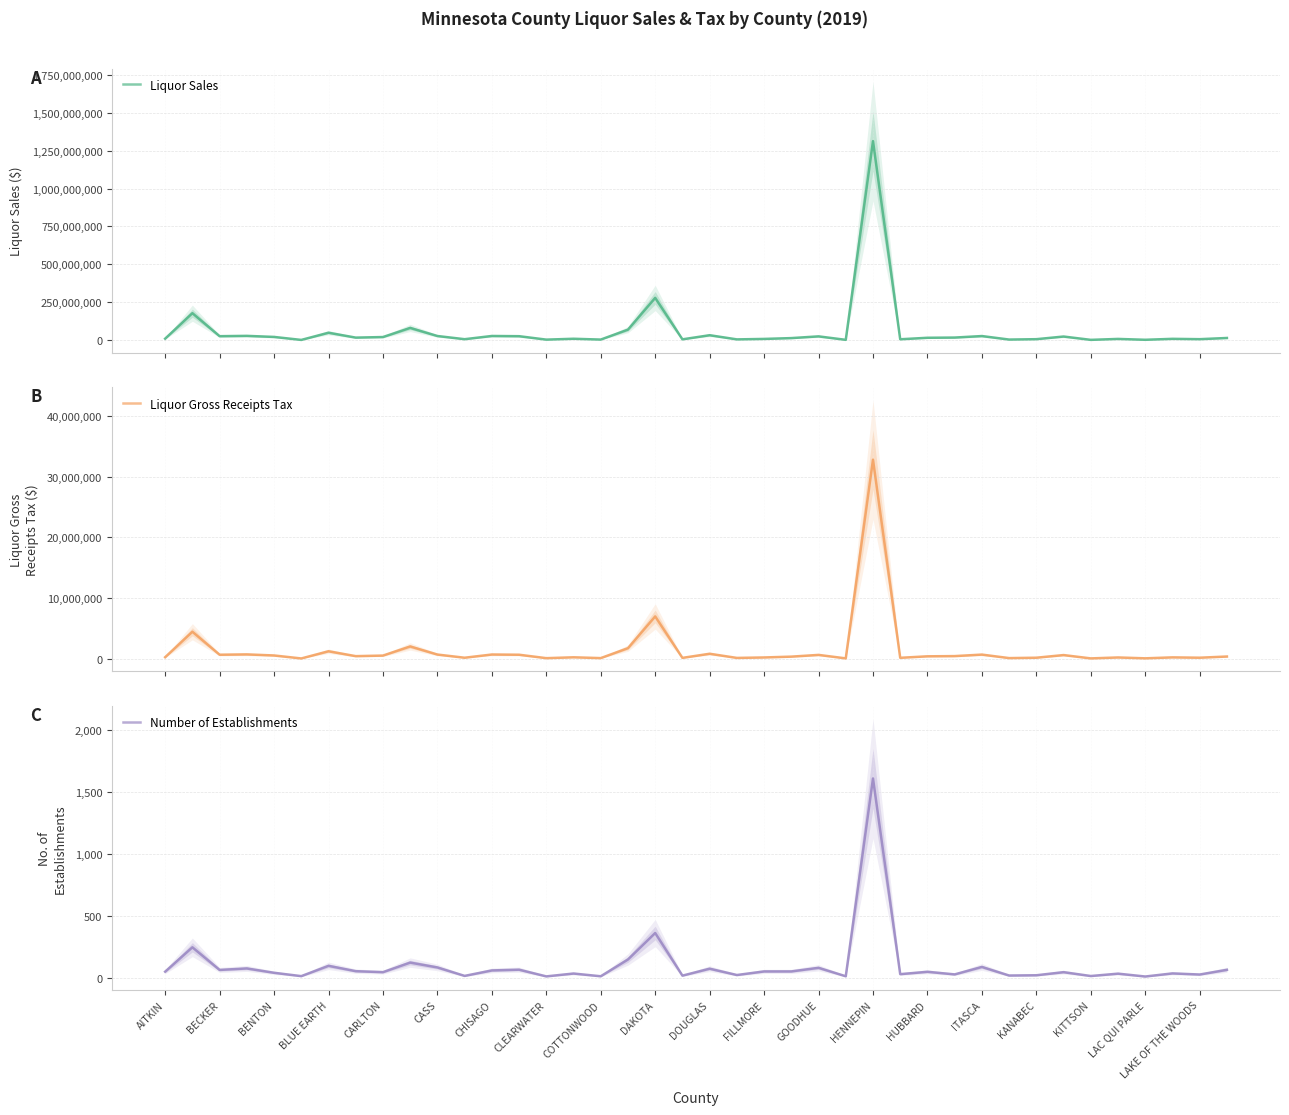

At how many categories does at least one series exceed 714322748?

1